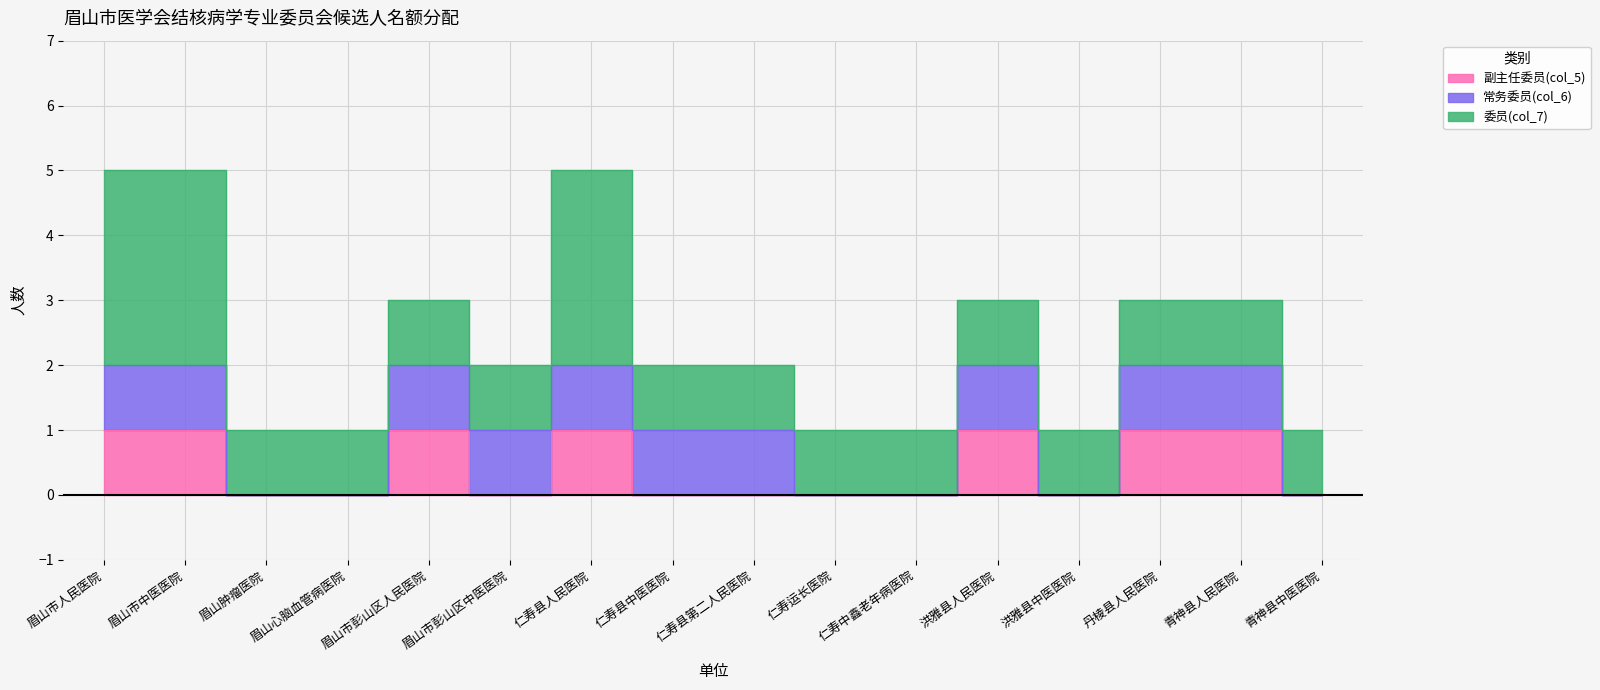

At which label does 常务委员(col_6) reach its peak?

眉山市人民医院